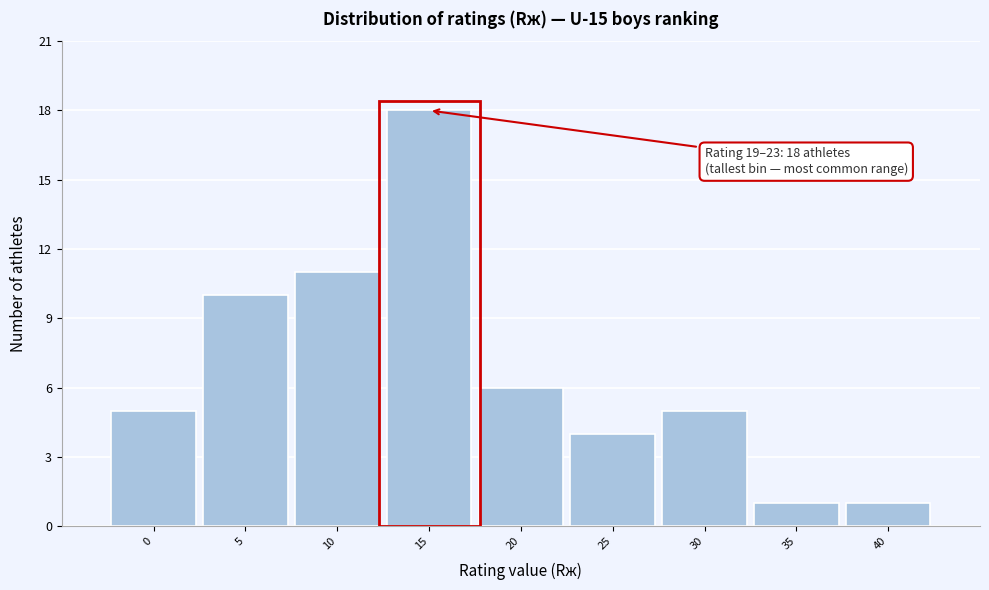

Reading right to left, extract all data points from this chart.

1	1	5	4	6	18	11	10	5